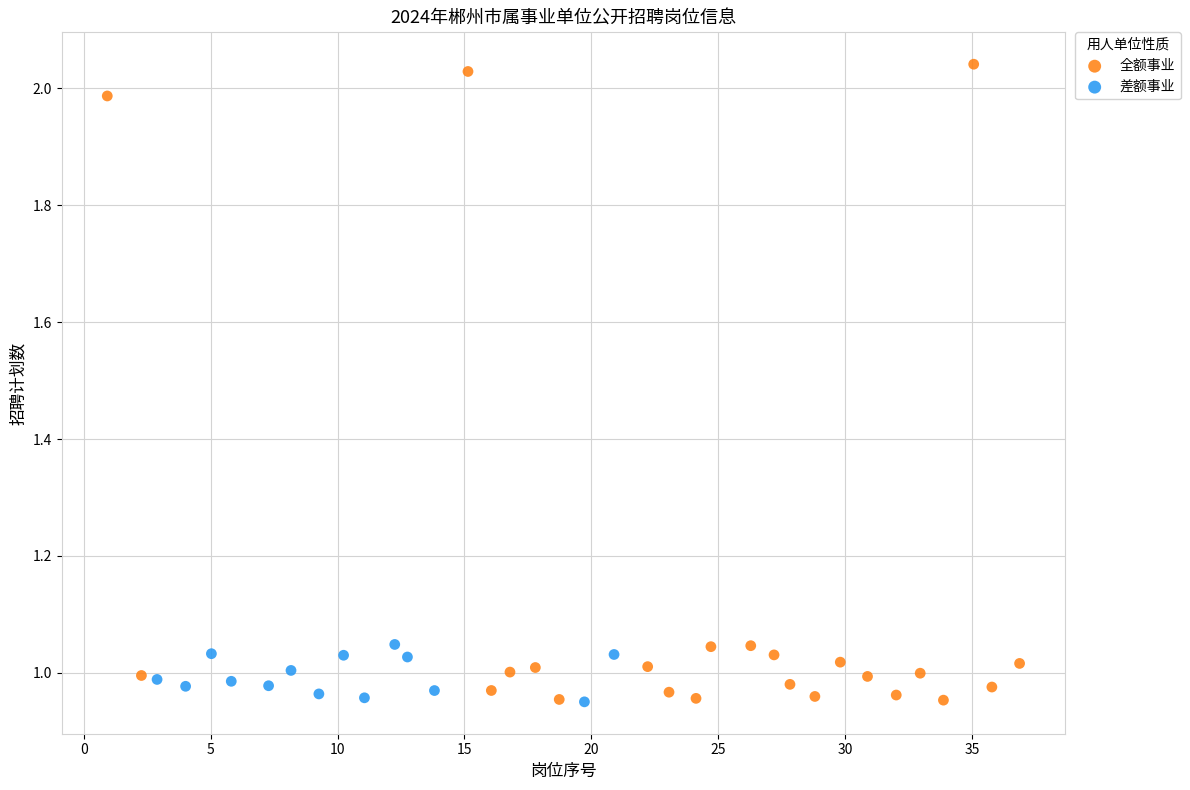

Which series has the widest spread of Y values?

全额事业